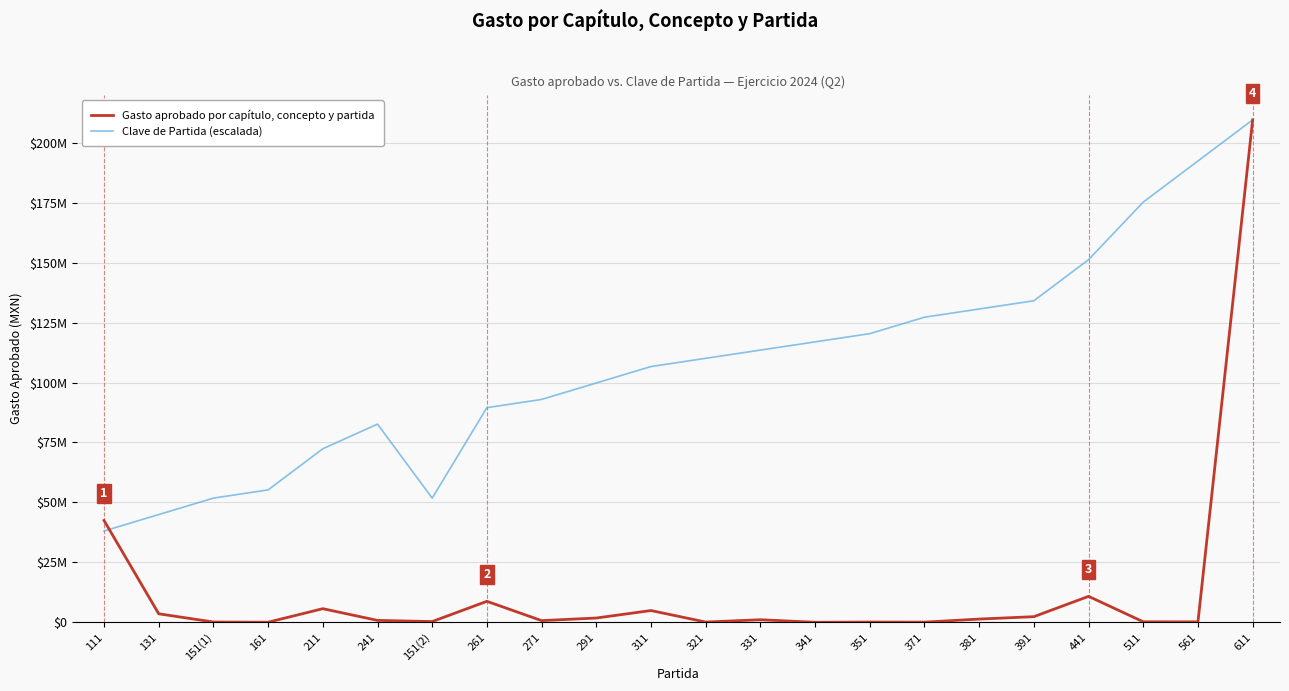

What are all the series names shown in the legend?

Gasto aprobado por capítulo, concepto y partida, Clave de Partida (escalada)